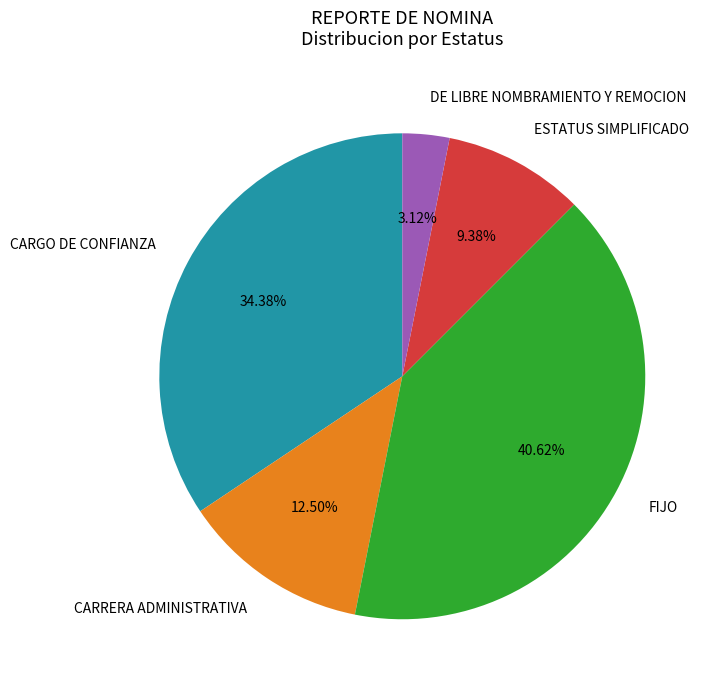

Is there a majority slice in this chart?

No